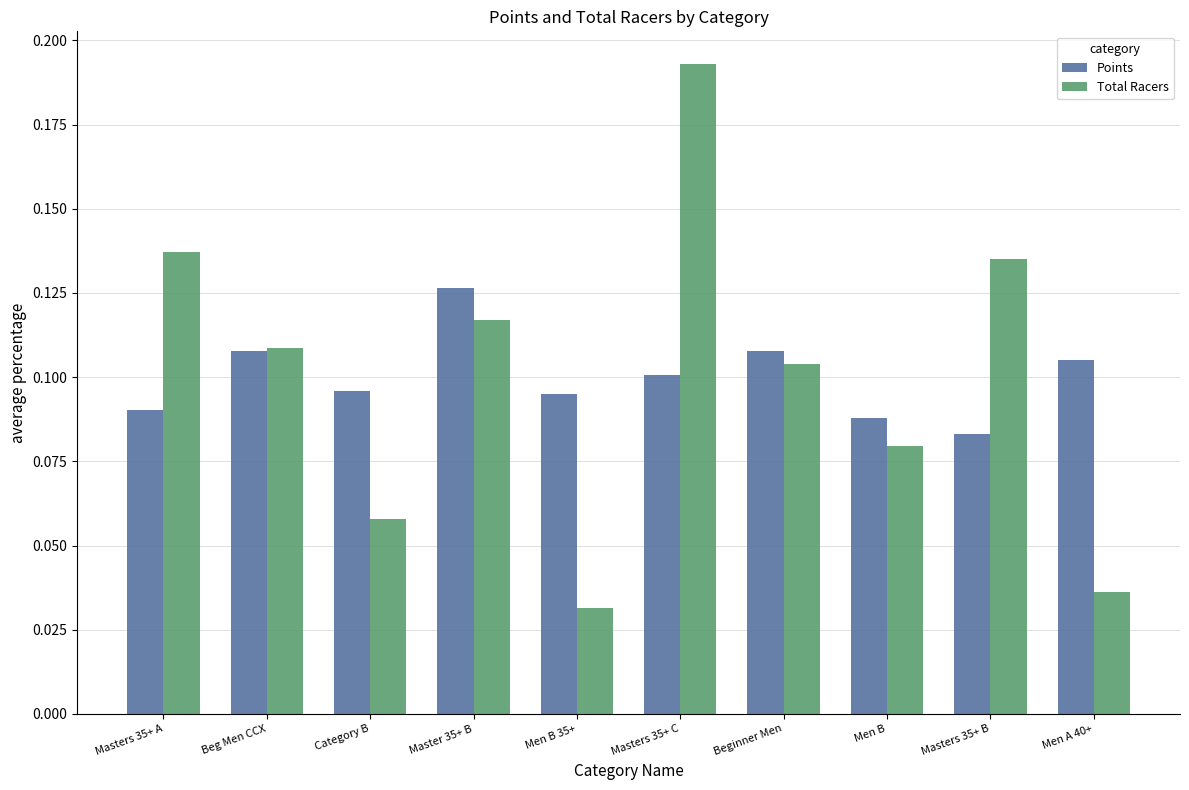

Rank the series at Master 35+ B from lowest to highest value.

Total Racers, Points